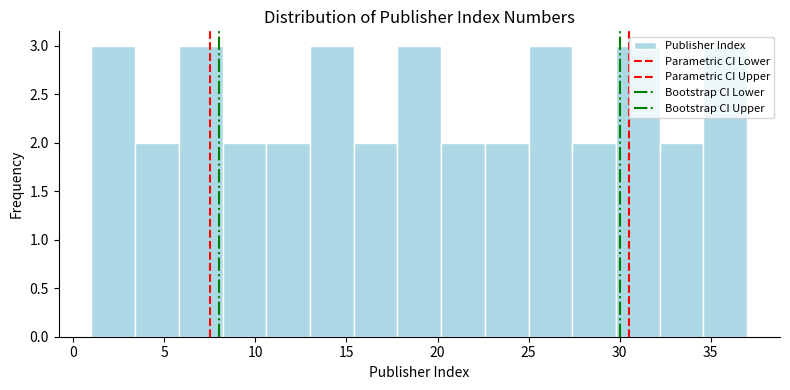

What is the height of the bar covering 13.0 to 15.4 on the x-axis? Neither the bar edges nor the heights are printed on the chart, so give them approximately, as read against the axes.

3